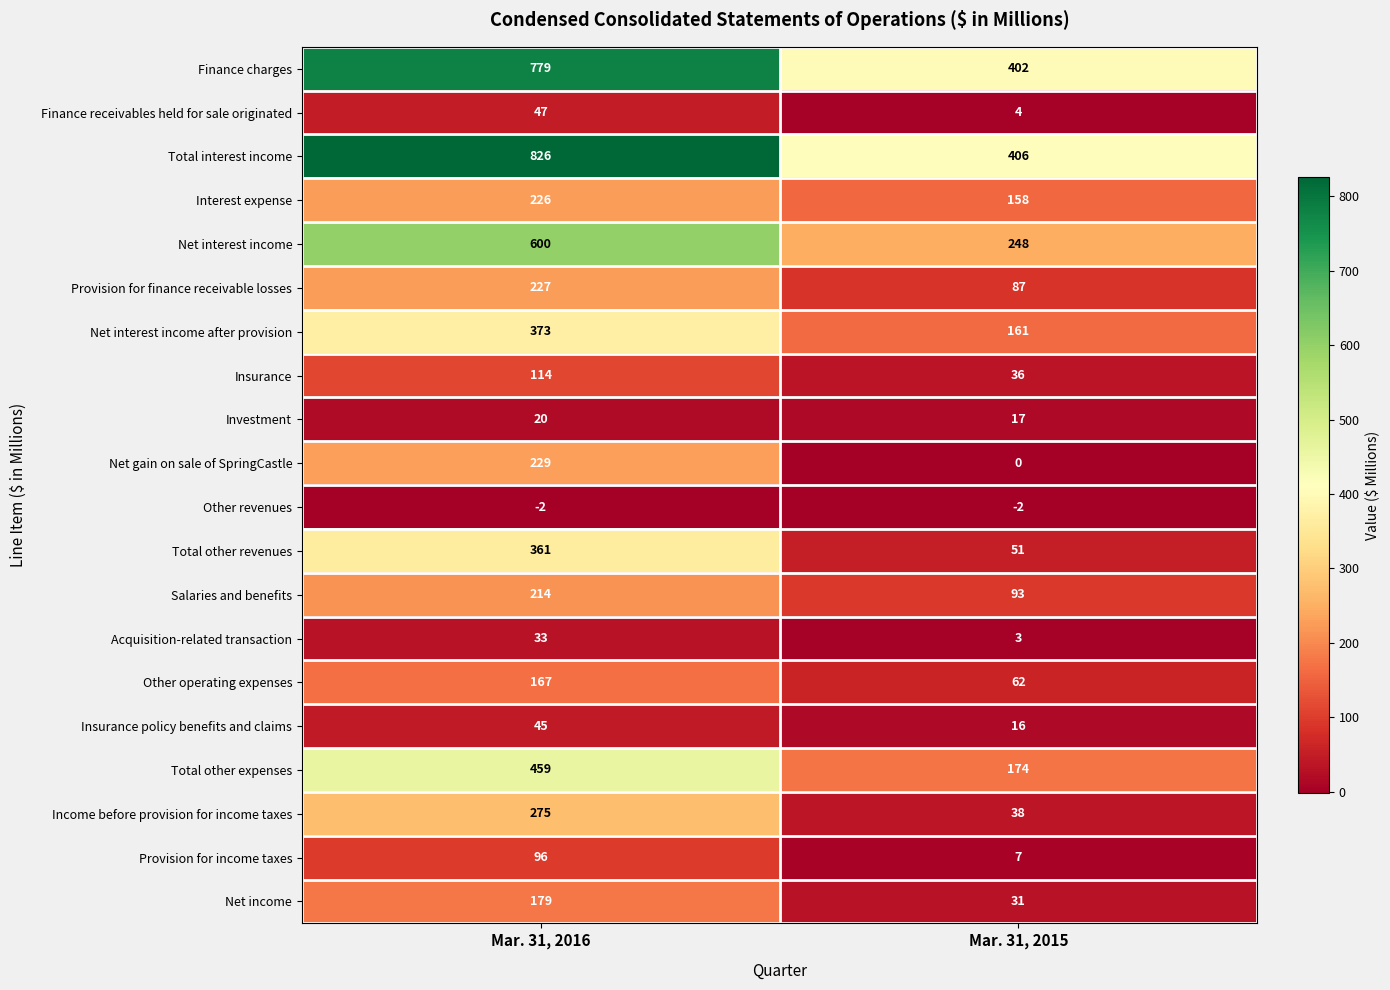

How many series are shown in this chart?

20